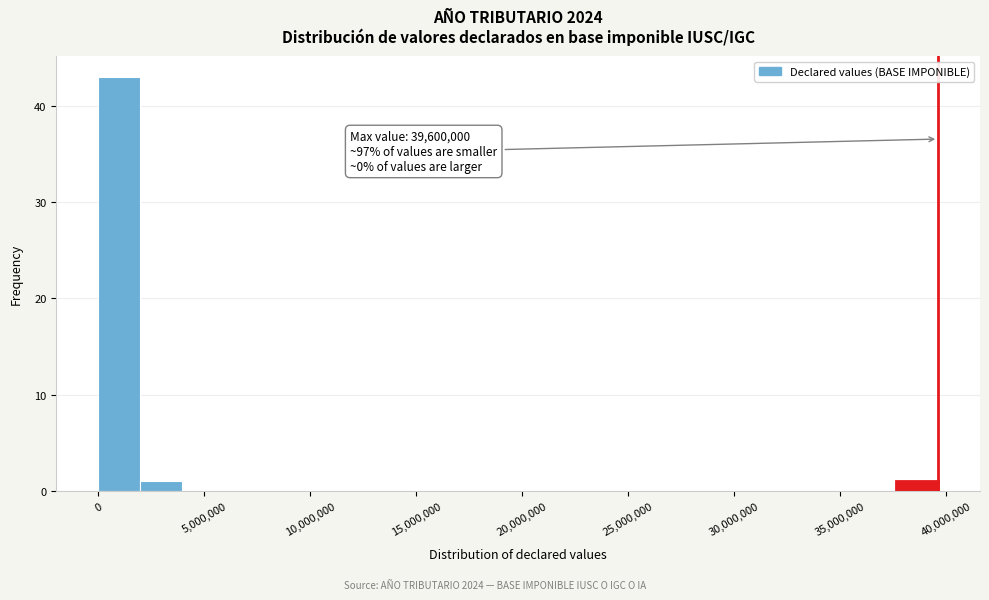

Around what value on the x-axis is the tallest bar? Give the approximate position of its centre, as read against the axis.

1000000